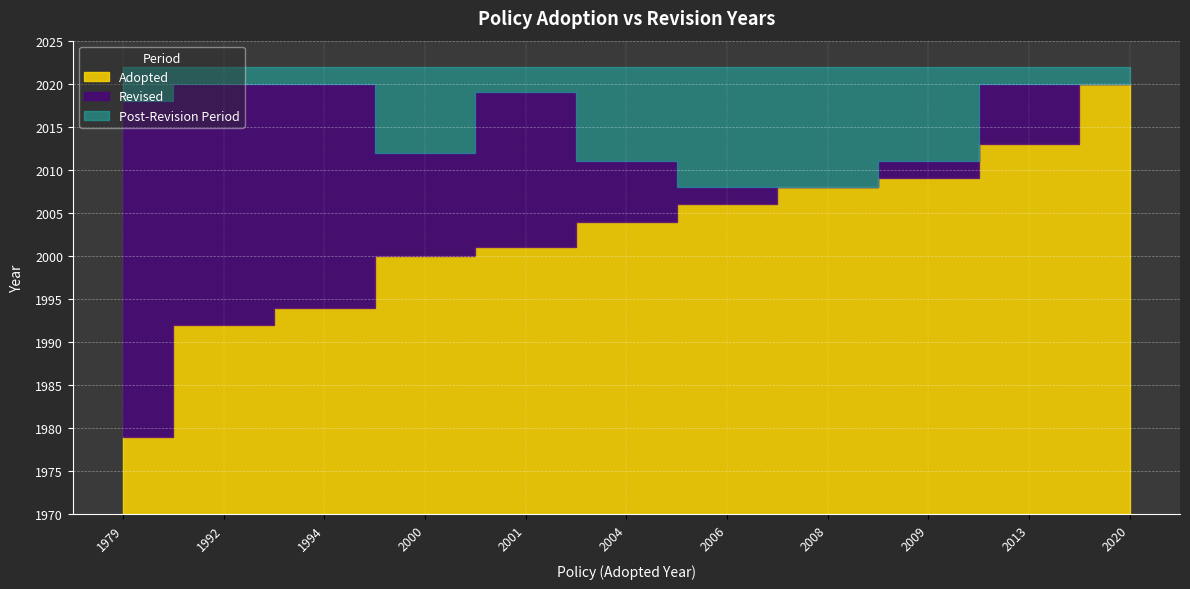

True or false: Adopted has more than 2 points higher than both neighbors.

False